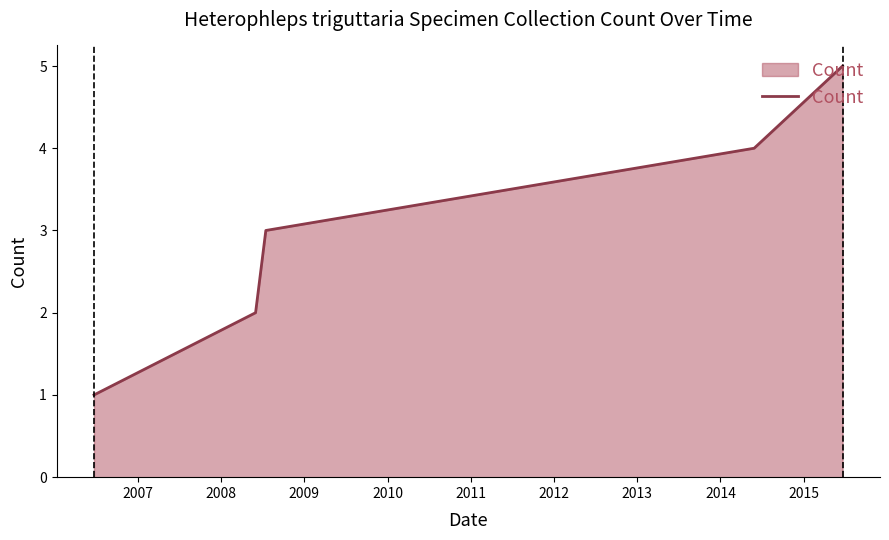

What is the sum of all values?

15